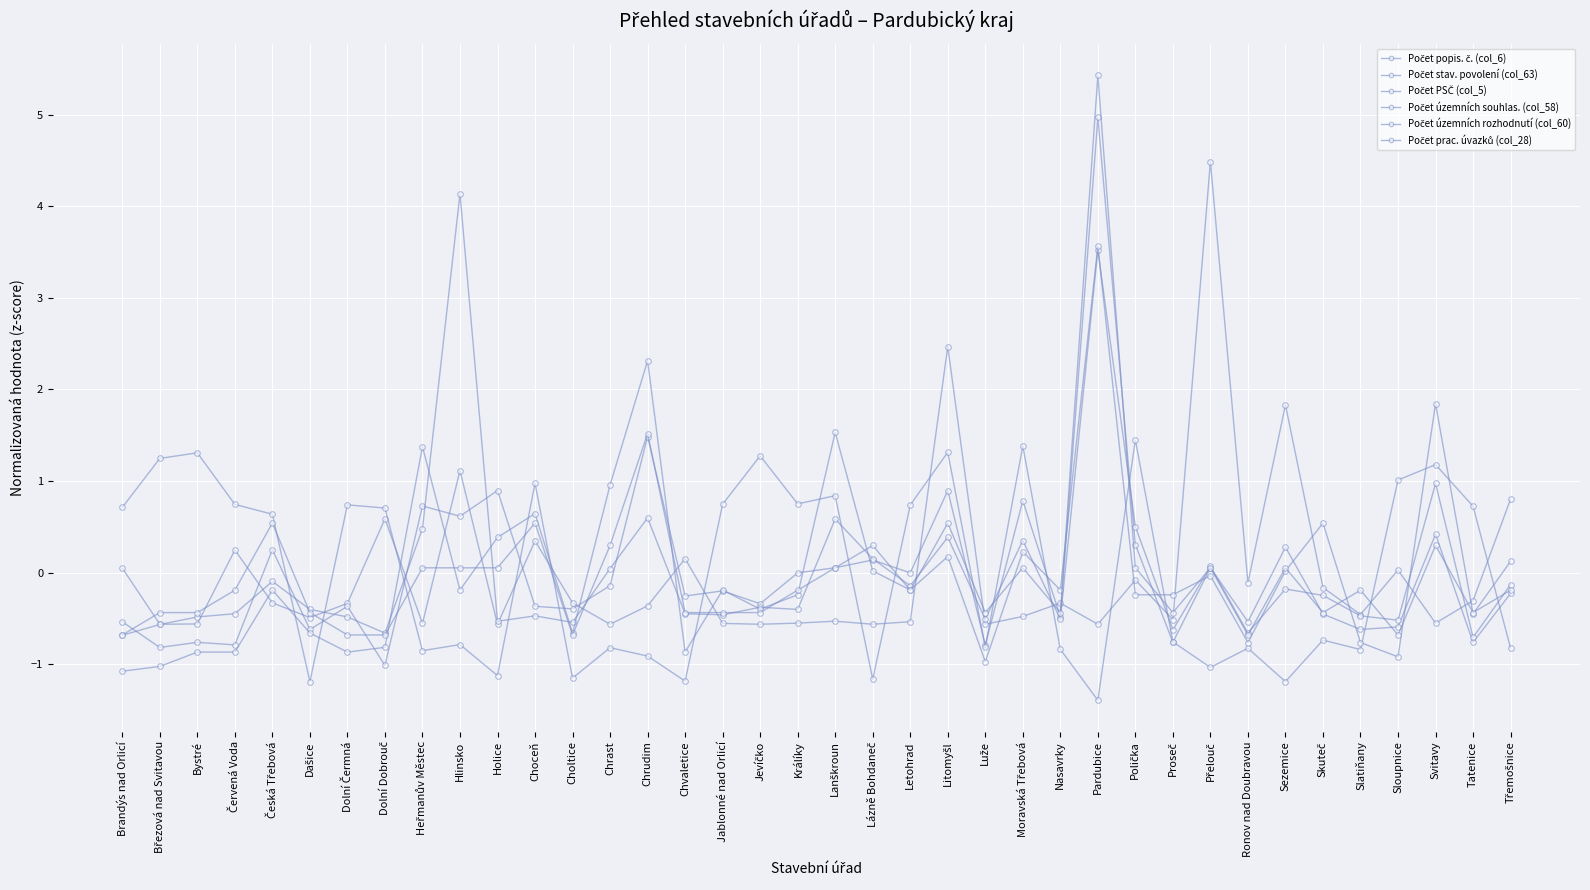

Reading left to right, extract all data points from this chart.

Počet popis. č. (col_6): 0.0	-0.6	-0.6	0.2	-0.3	-0.5	-0.3	0.6	-0.6	1.1	-0.6	0.3	-0.3	-0.6	-0.4	0.2	-0.6	-0.6	-0.6	-0.5	-0.6	-0.5	2.5	-0.6	-0.5	-0.3	-0.6	-0.1	-0.5	4.5	-0.1	1.8	-0.2	-0.5	0.0	-0.6	-0.3	0.8
Počet stav. povolení (col_63): -0.5	-0.8	-0.8	-0.8	0.2	-0.6	-0.4	-1.0	0.7	0.6	0.9	-0.4	-0.4	-0.1	1.5	-0.3	-0.2	-0.3	-0.0	0.1	0.1	-0.0	0.9	-0.8	0.8	-0.5	5.0	0.3	-0.8	0.1	-0.5	0.3	-0.5	-0.6	-0.6	0.4	-0.8	-0.2
Počet PSČ (col_5): 0.7	1.2	1.3	0.7	0.6	-1.2	0.7	0.7	-0.9	-0.8	-1.1	1.0	-1.2	-0.8	-0.9	-1.2	0.7	1.3	0.7	0.8	-1.2	0.7	1.3	-0.8	1.4	-0.8	-1.4	1.4	-0.8	-1.0	-0.8	-1.2	-0.7	-0.8	1.0	1.2	0.7	-0.8
Počet územních souhlas. (col_58): -0.7	-0.6	-0.5	-0.4	-0.1	-0.4	-0.5	-0.7	0.5	4.1	-0.5	-0.5	-0.5	0.0	0.6	-0.4	-0.5	-0.4	-0.4	0.6	0.1	-0.1	0.4	-0.5	0.3	-0.5	3.5	0.5	-0.6	0.1	-0.7	-0.2	-0.2	-0.5	-0.5	1.0	-0.7	-0.1
Počet územních rozhodnutí (col_60): -1.1	-1.0	-0.9	-0.9	-0.2	-0.7	-0.9	-0.8	1.4	-0.2	0.4	0.6	-0.7	1.0	2.3	-0.9	-0.2	-0.4	-0.2	1.5	0.0	-0.2	0.2	-1.0	0.2	-0.2	3.6	-0.2	-0.2	-0.0	-0.8	0.0	0.5	-0.8	-0.9	1.8	-0.5	0.1
Počet prac. úvazků (col_28): -0.7	-0.4	-0.4	-0.2	0.5	-0.4	-0.7	-0.7	0.1	0.1	0.1	0.5	-0.7	0.3	1.5	-0.4	-0.4	-0.4	-0.2	0.1	0.3	-0.2	0.5	-0.4	0.1	-0.4	5.4	0.1	-0.4	0.1	-0.7	0.1	-0.4	-0.2	-0.7	0.3	-0.4	-0.2